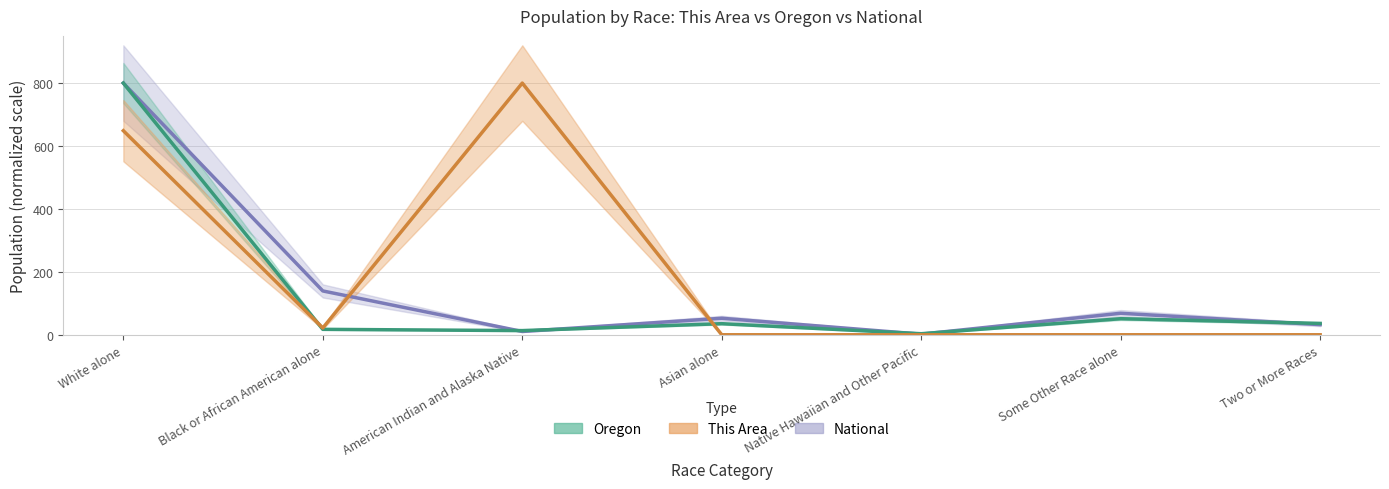

What is the label of the 3rd point from the right?

Native Hawaiian and Other Pacific